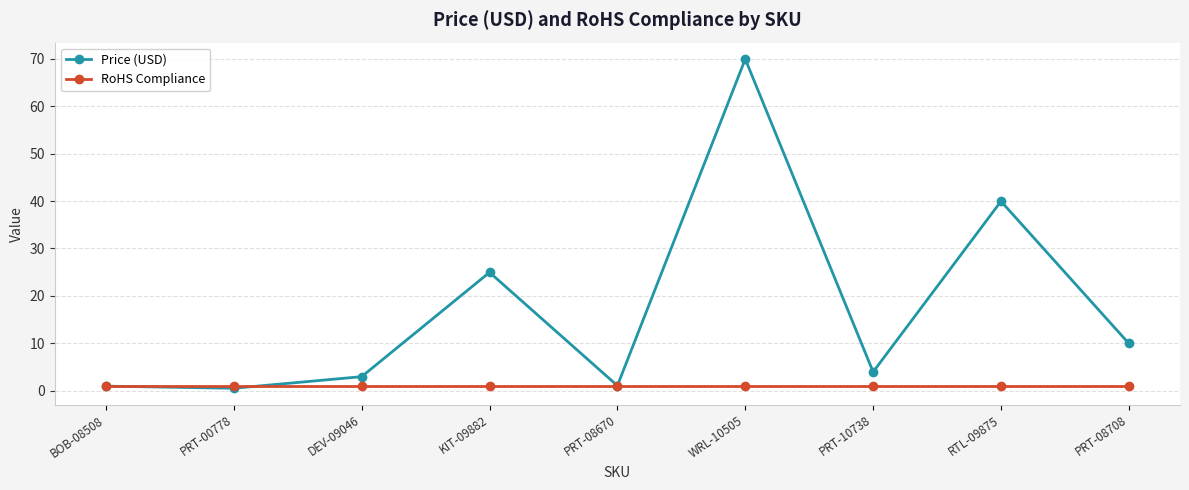

Which series has the largest range (max minus min)?

Price (USD)